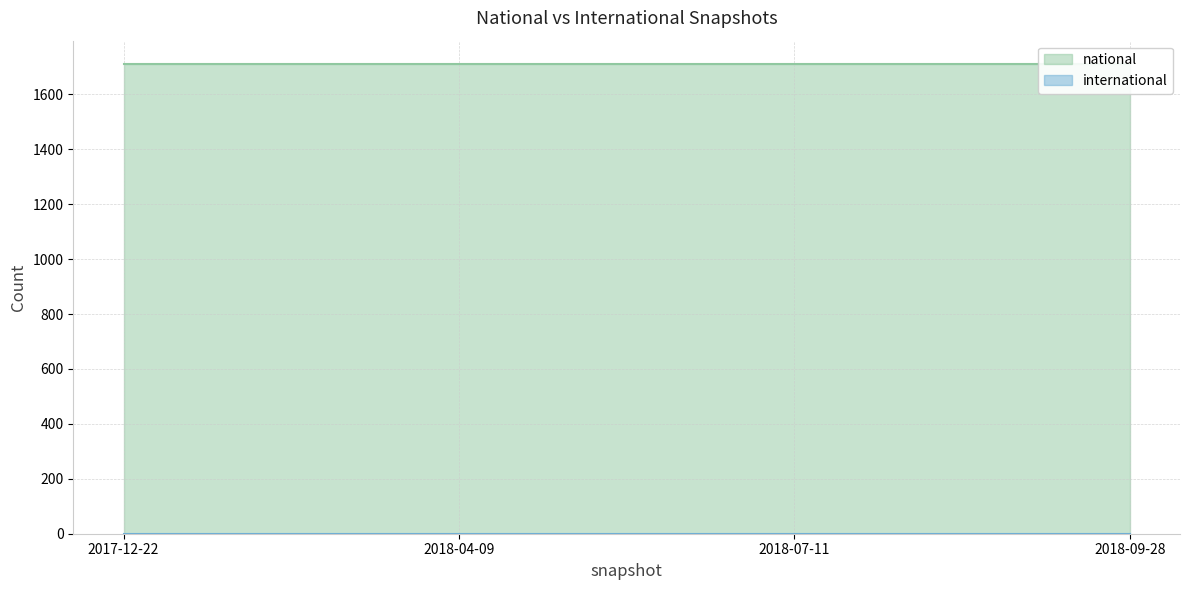

Is the value of international at 2018-09-28 greater than the value of national at 2018-04-09?

No